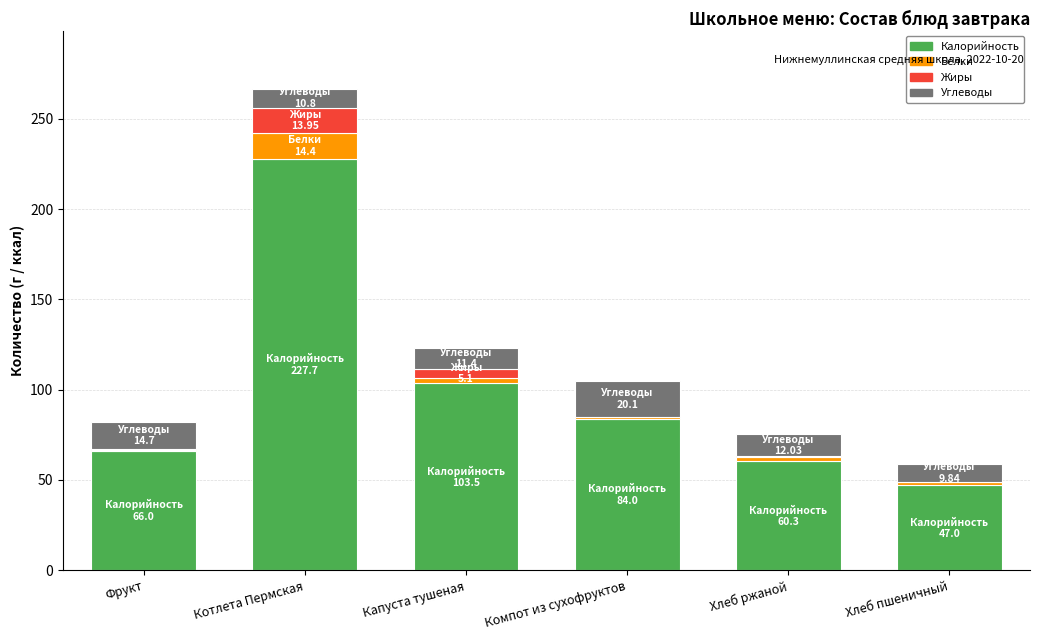

What is the highest value of the Калорийность series?

227.7